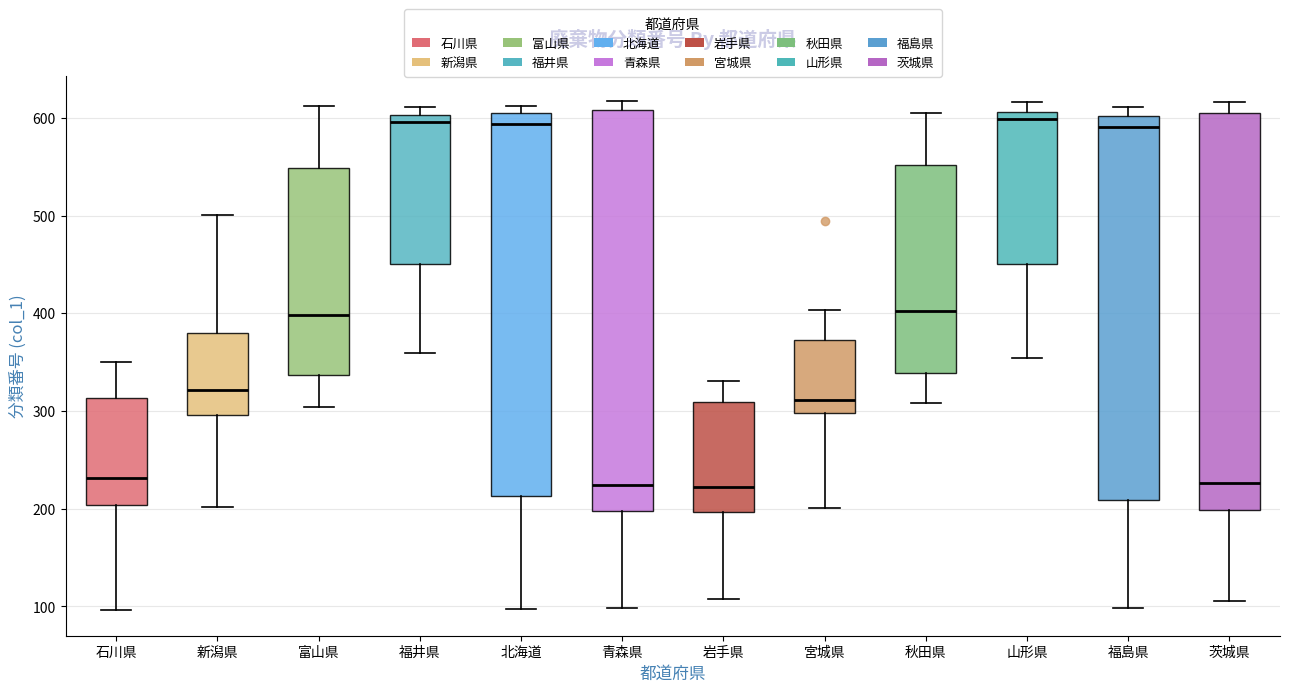

Reading left to right, read every box against the y-axis: the position of its median line, the range the box covers, and the ends of its whiskers. The values are not printed on the chart, so give them approximately, as read against the axis.

石川県: median 230, box 200 to 310, whiskers 100 to 350
新潟県: median 320, box 300 to 380, whiskers 200 to 500
富山県: median 400, box 340 to 550, whiskers 300 to 610
福井県: median 600 (just below the box's upper edge), box 450 to 600, whiskers 360 to 610
北海道: median 590, box 210 to 610, whiskers 100 to 610 (just above the box's upper edge)
青森県: median 220, box 200 to 610, whiskers 100 to 620
岩手県: median 220, box 200 to 310, whiskers 110 to 330
宮城県: median 310, box 300 to 370, whiskers 200 to 400
秋田県: median 400, box 340 to 550, whiskers 310 to 610
山形県: median 600, box 450 to 610, whiskers 350 to 620
福島県: median 590, box 210 to 600, whiskers 100 to 610
茨城県: median 230, box 200 to 600, whiskers 110 to 620